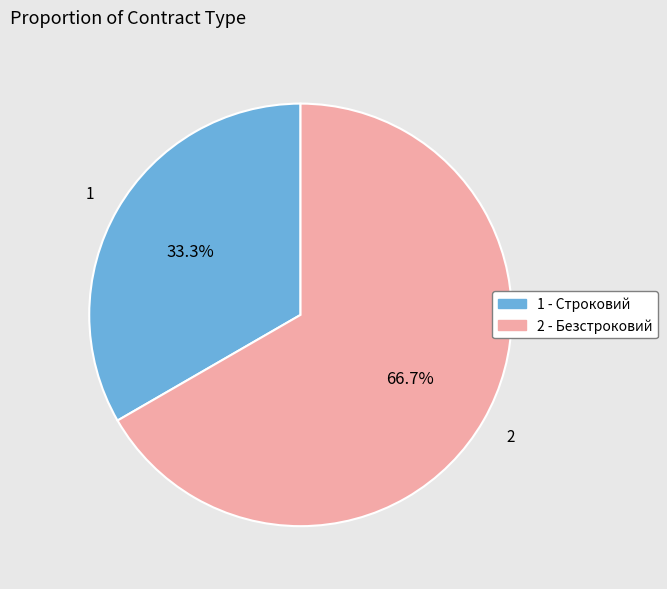

How many segments does this pie chart have?

2